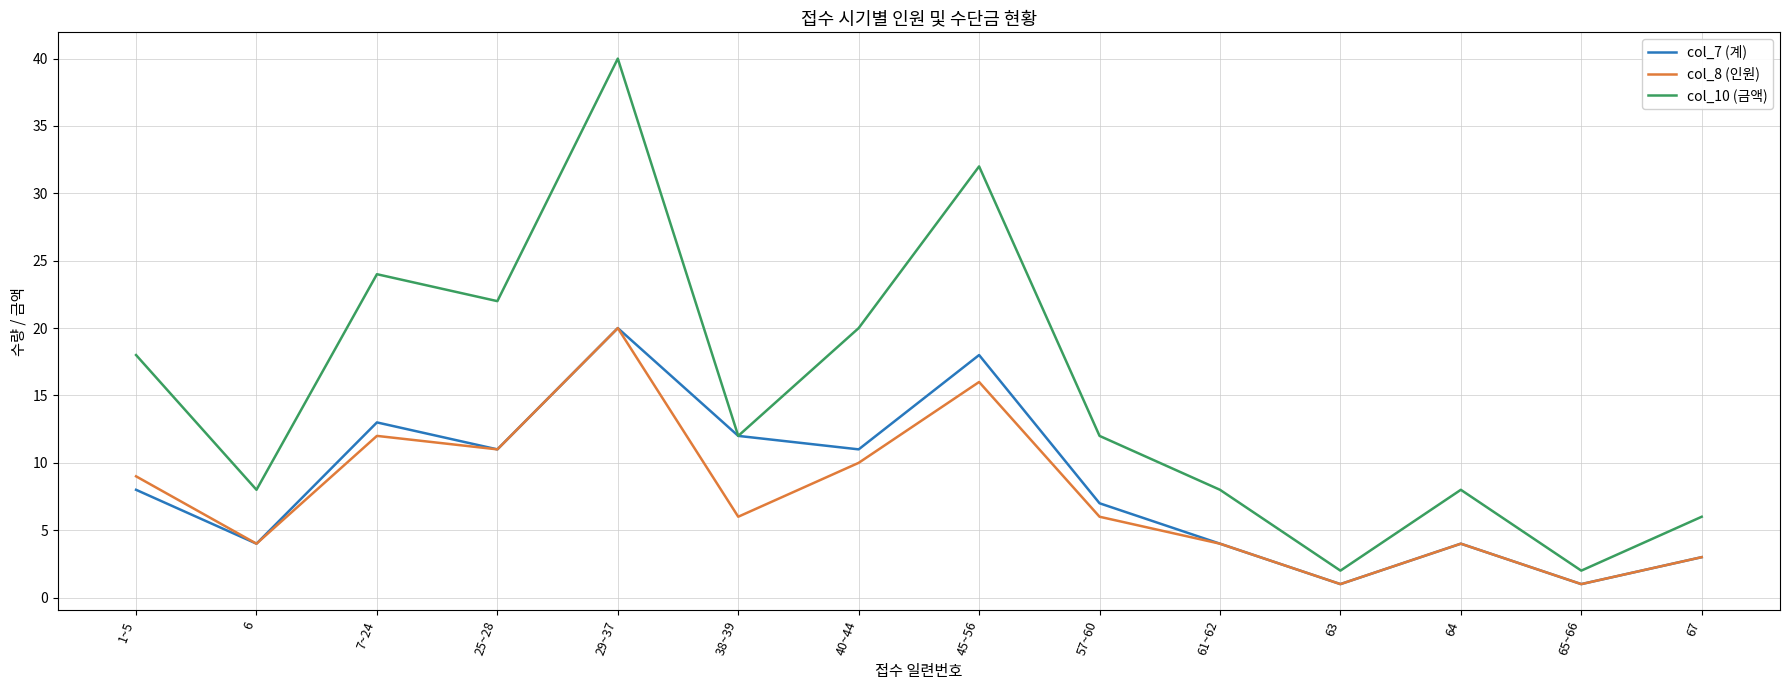

How many interior local peaks does the col_8 (인원) series have?

4